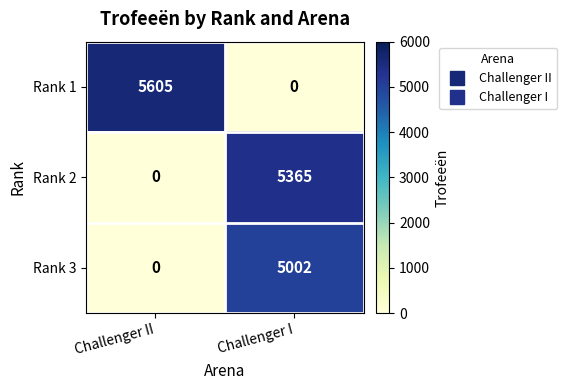

What is the maximum value for Rank 1?

5605